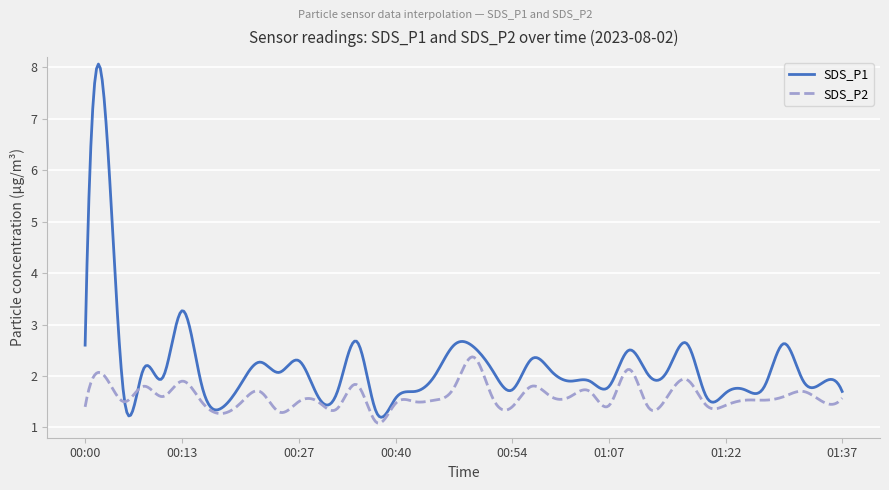

Which series has the largest range (max minus min)?

SDS_P1